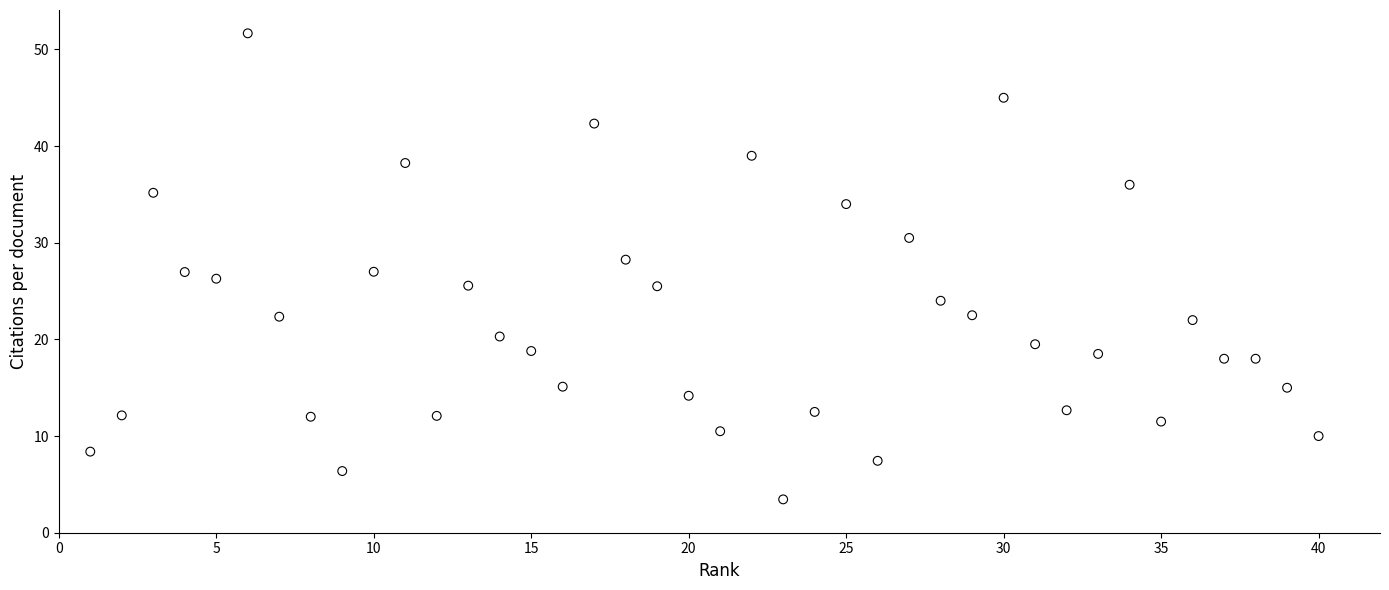

What is the range of Y values (max minus min)?

48.2